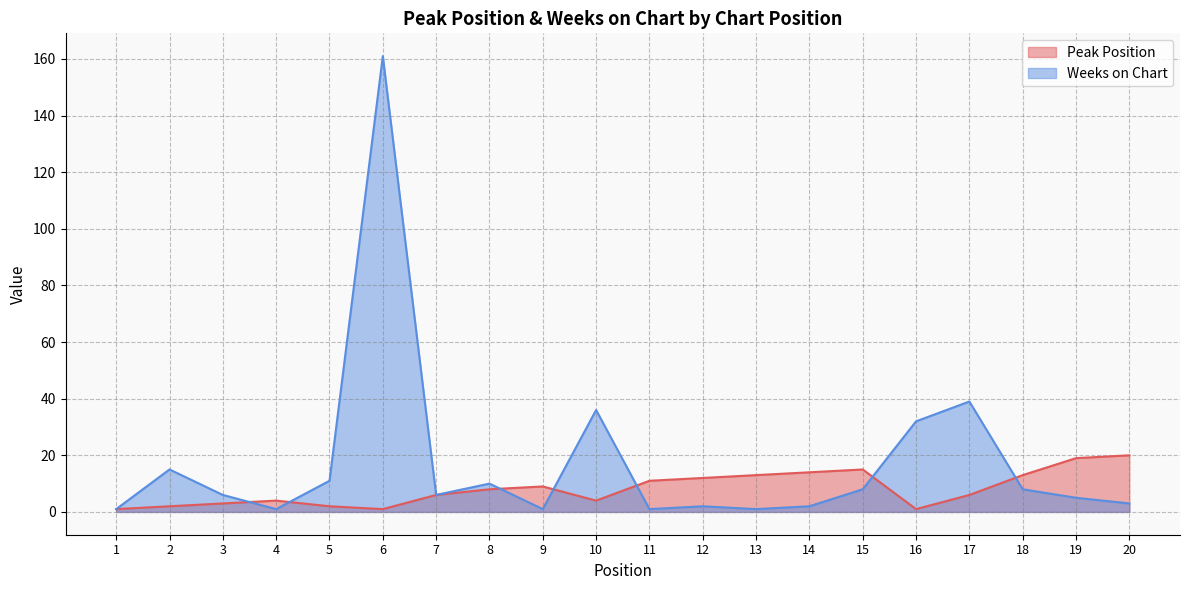

The Peak Position series shows 9 at 15. True or false?

False